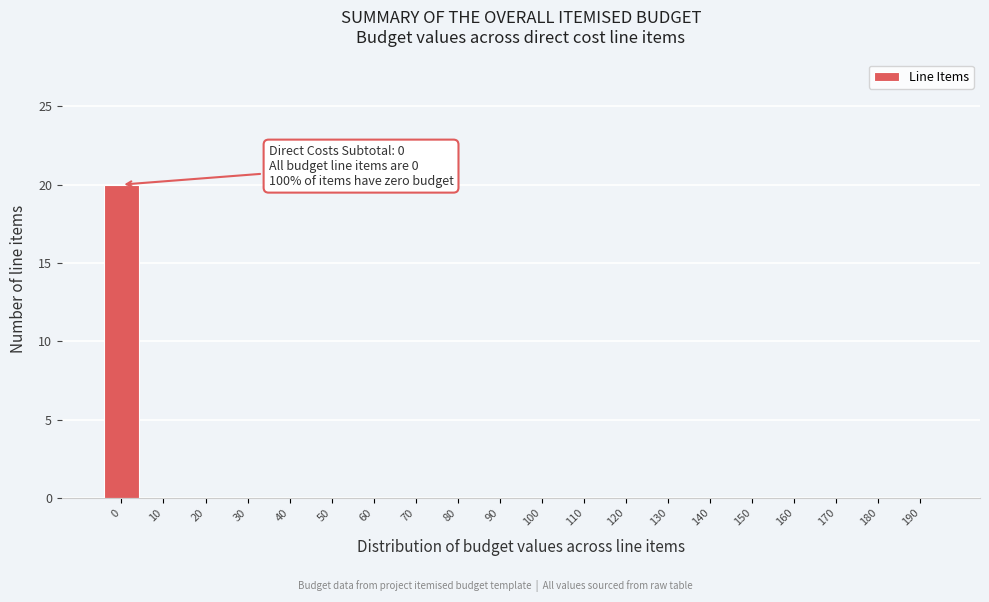

Reading left to right, extract all data points from this chart.

0=20	10=0	20=0	30=0	40=0	50=0	60=0	70=0	80=0	90=0	100=0	110=0	120=0	130=0	140=0	150=0	160=0	170=0	180=0	190=0